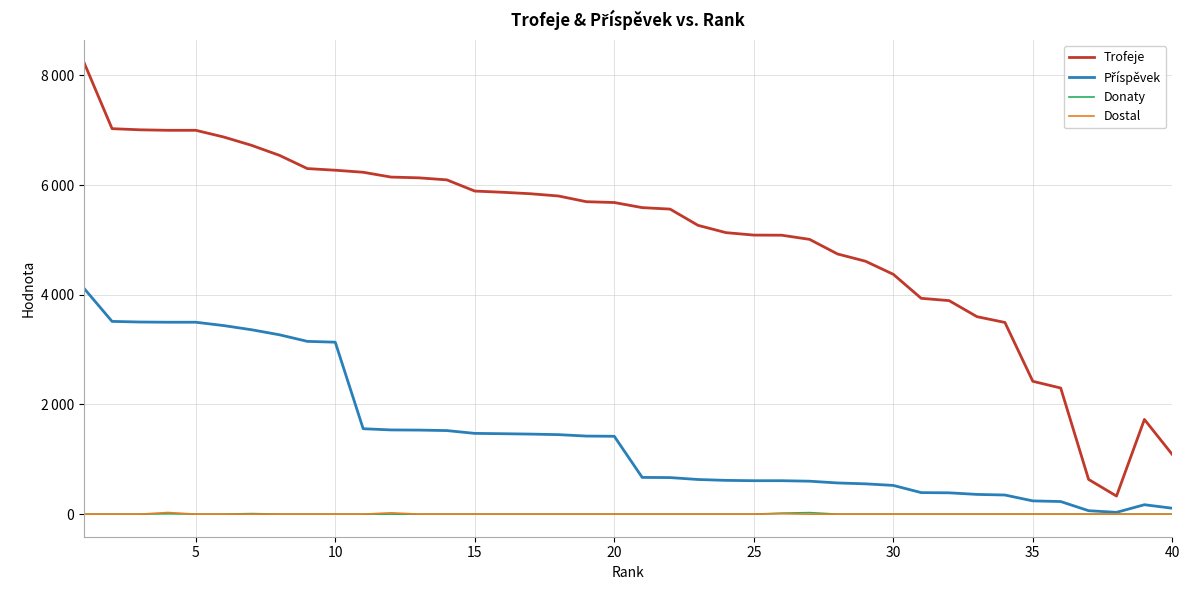

True or false: Dostal and Trofeje cross at least once.

False